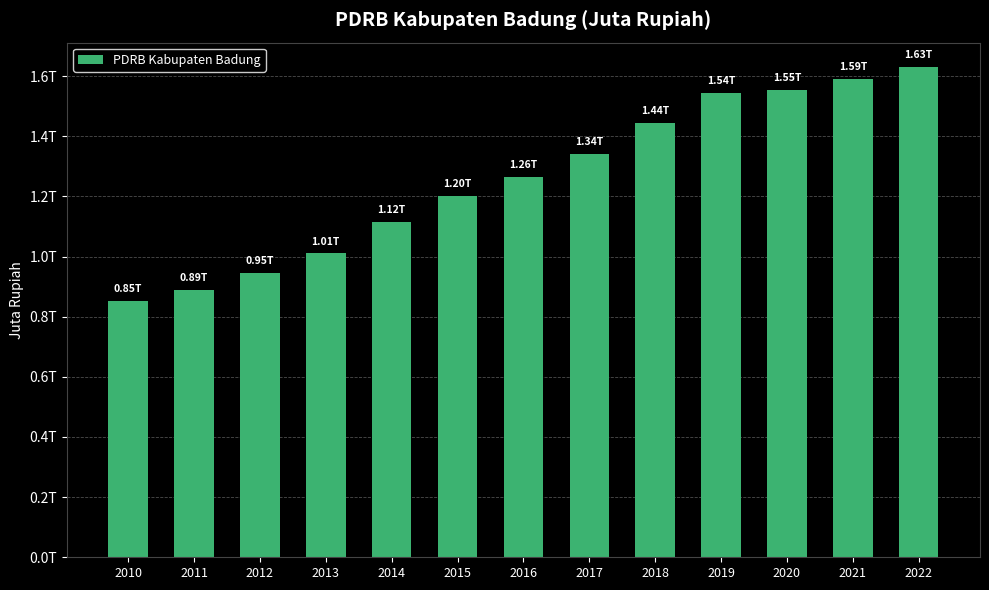

Are the bars horizontal?

No